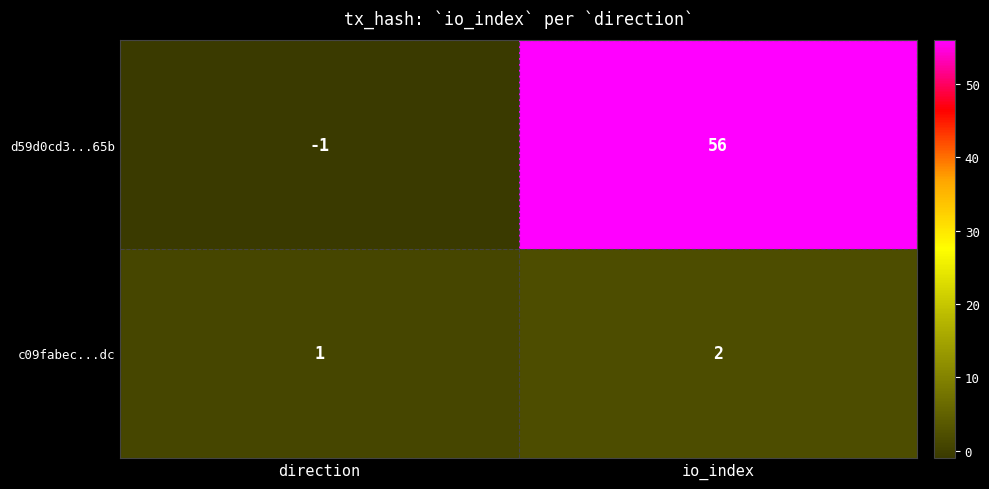

Which category has the lowest value across all series?

direction